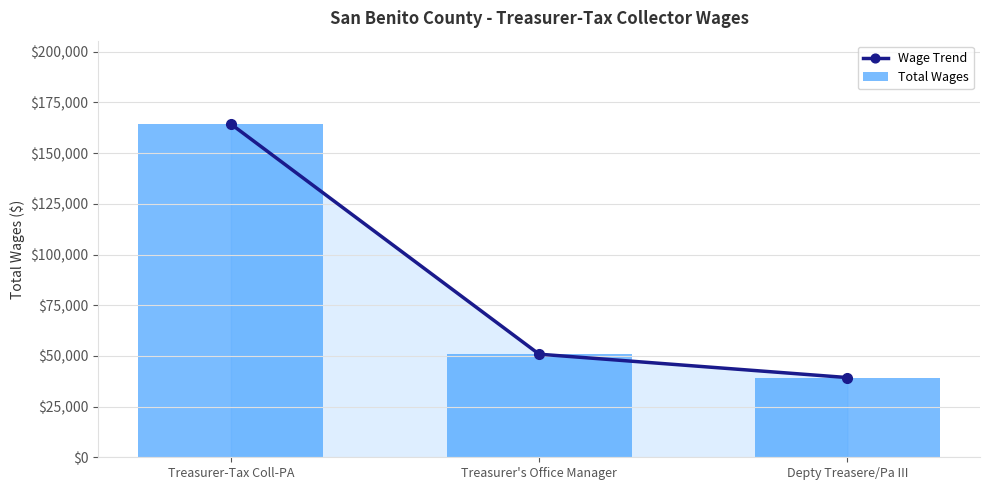

How many values in the Total Wages series are below 50842?

1